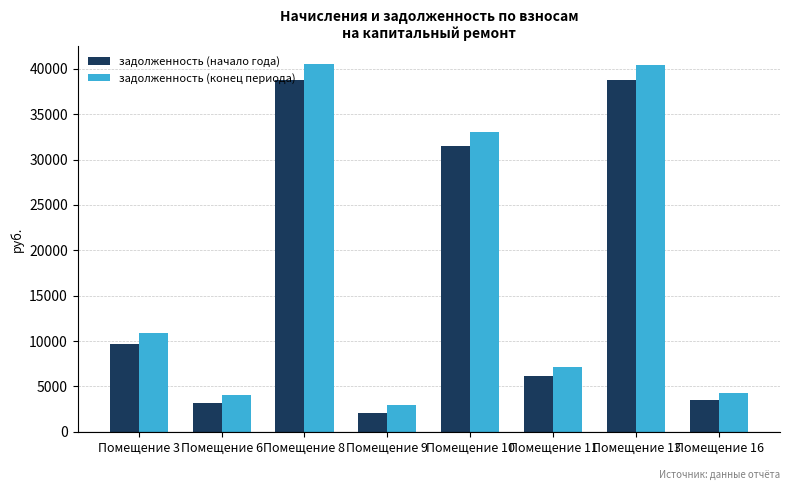

At which label does задолженность (начало года) reach its minimum?

Помещение 9